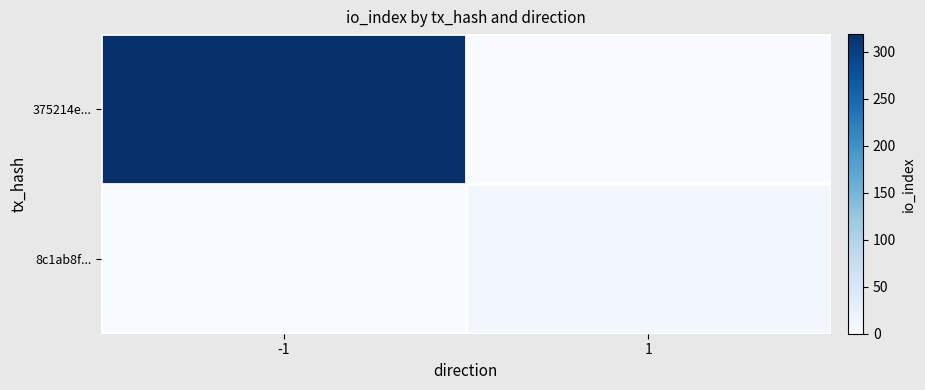

List the series in order of their peak value, lowest first.

8c1ab8f..., 375214e...